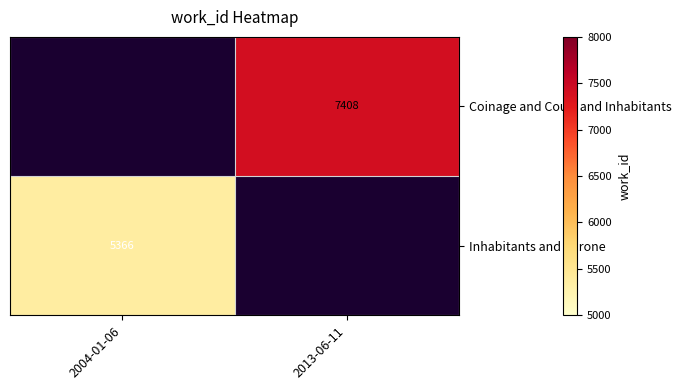

The value of Inhabitants and Throne at 2004-01-06 is 9090.5. True or false?

False